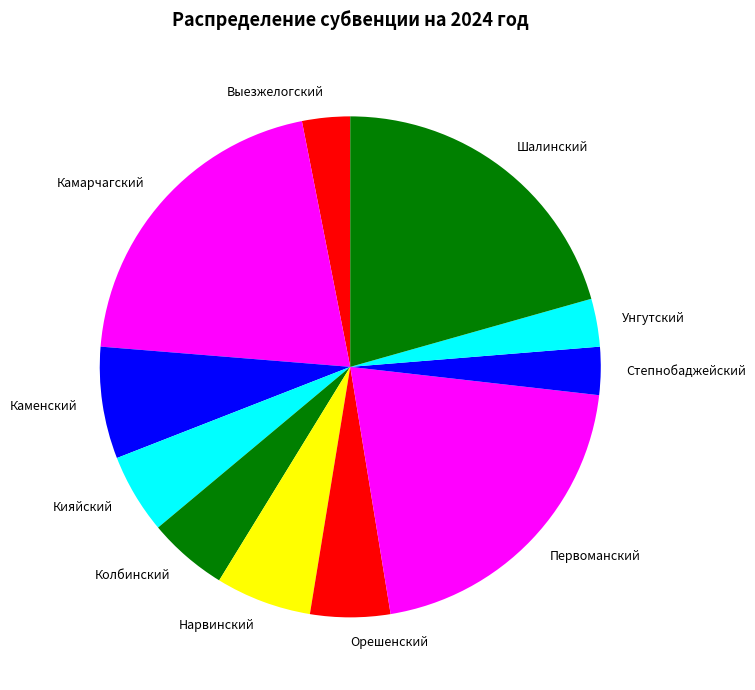

True or false: Нарвинский accounts for 1% of the total.

False